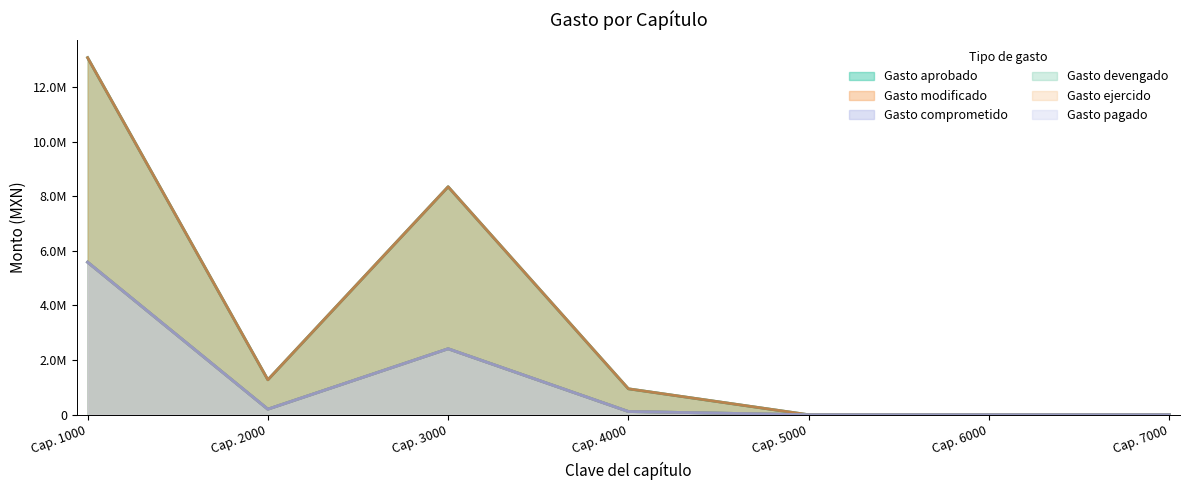

What is the sum of the Gasto ejercido values at Cap. 1000 and Cap. 2000?

5786766